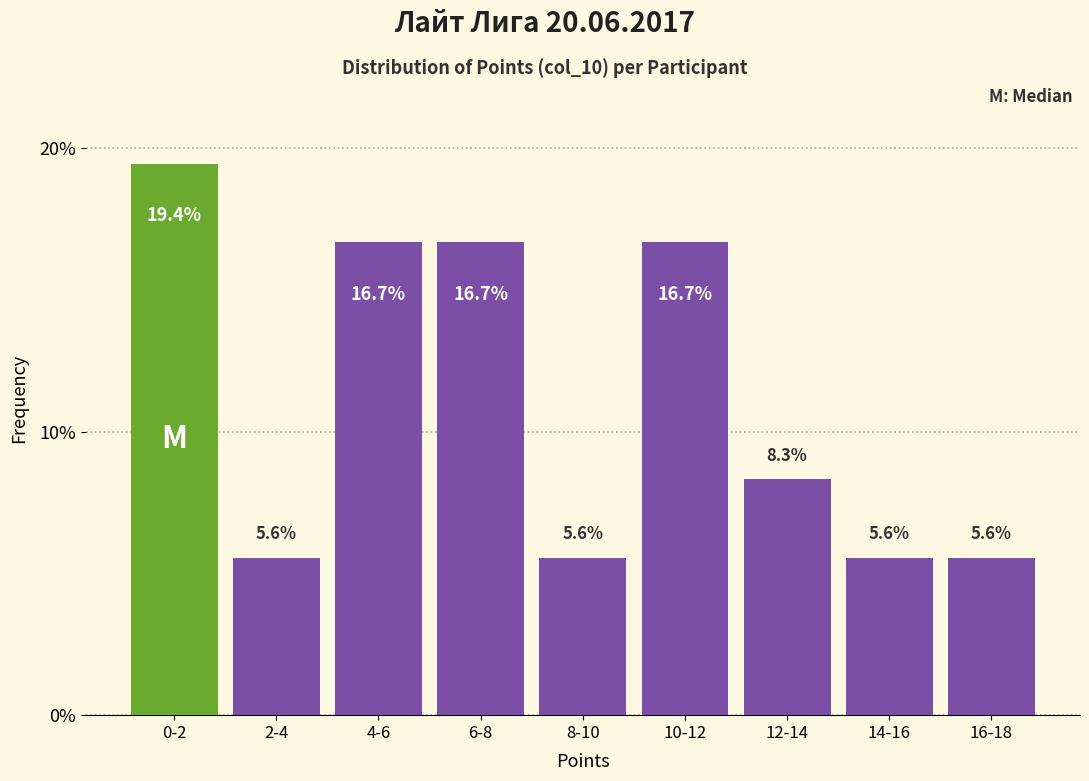

Reading left to right, extract all data points from this chart.

19.4	5.6	16.7	16.7	5.6	16.7	8.3	5.6	5.6